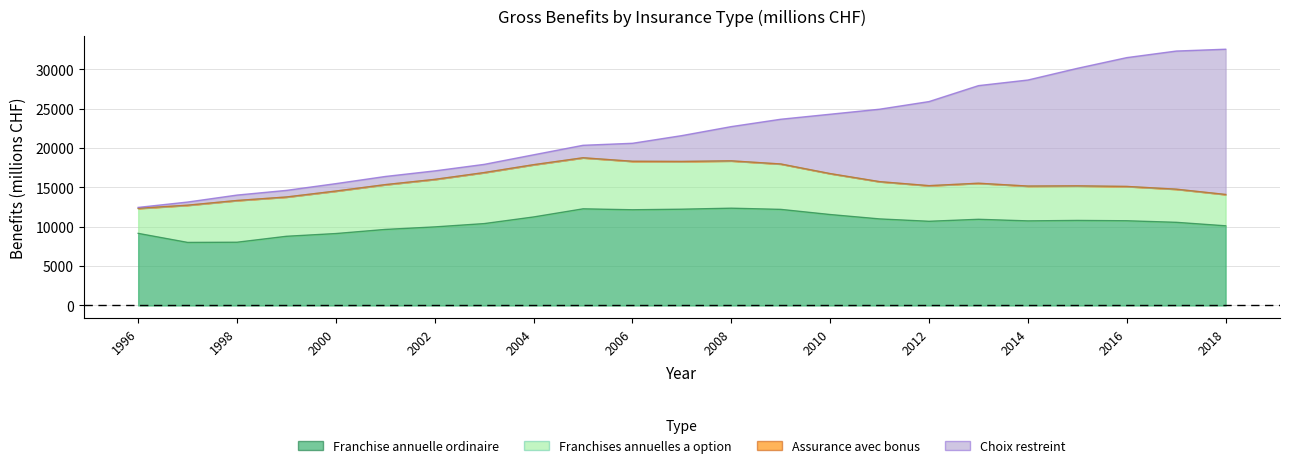

What is the total value across all series at 2000?

15478.3